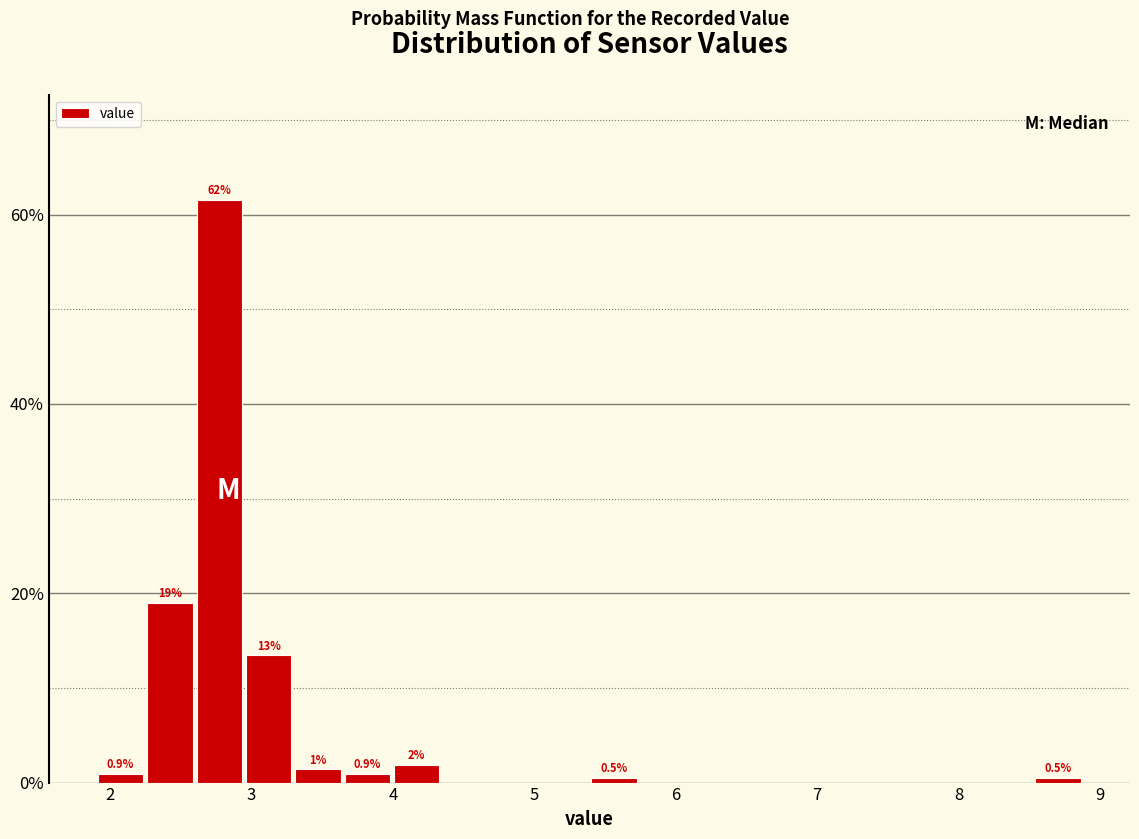

Around what value on the x-axis is the tallest bar? Give the approximate position of its centre, as read against the axis.

2.8